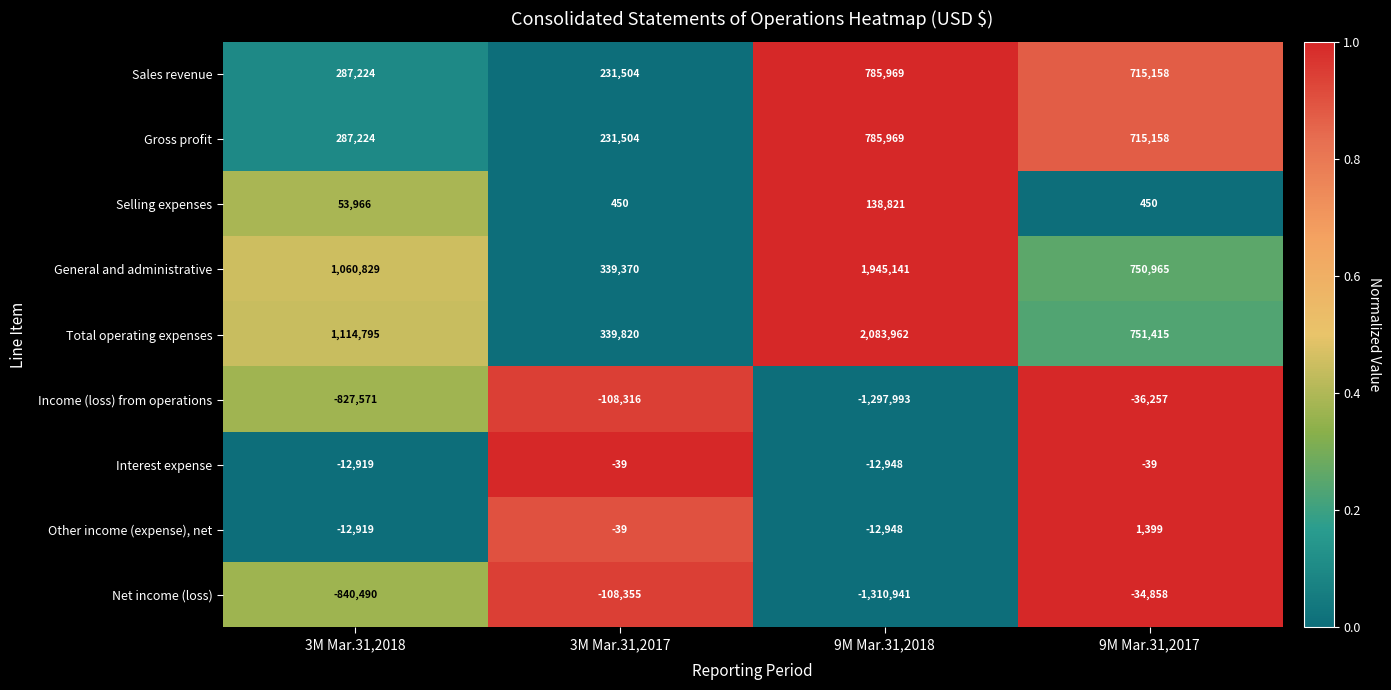

Which series has the largest range (max minus min)?

Total operating expenses